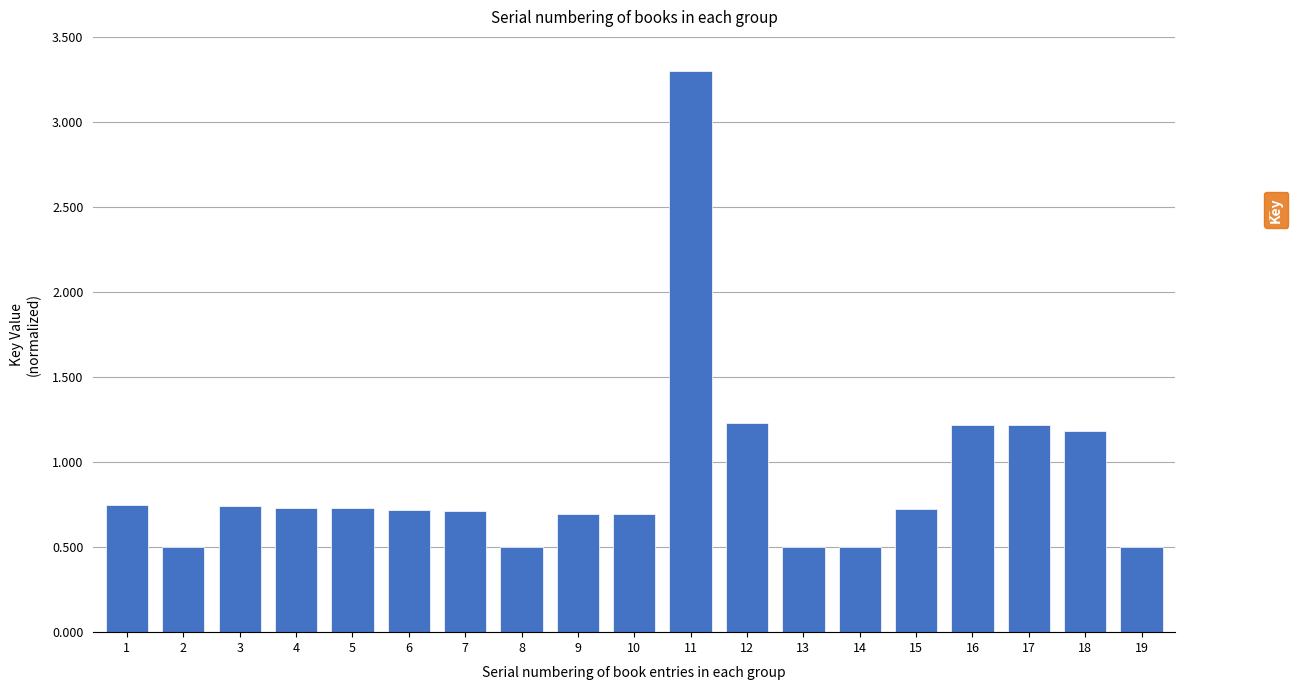

What is the ratio of the value at 17 to the value at 12?

1.0